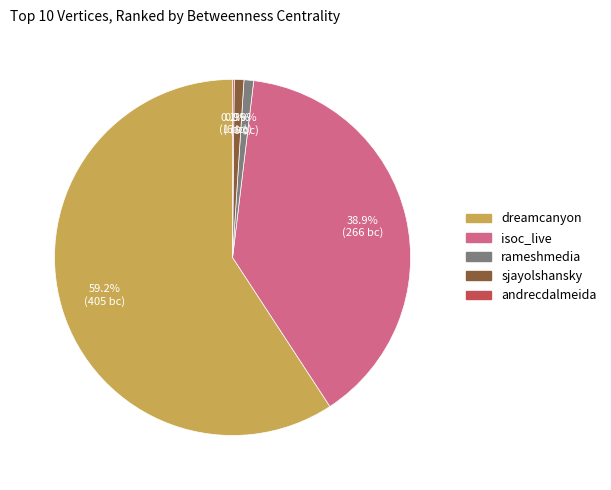

Does dreamcanyon represent more than half of the total?

Yes